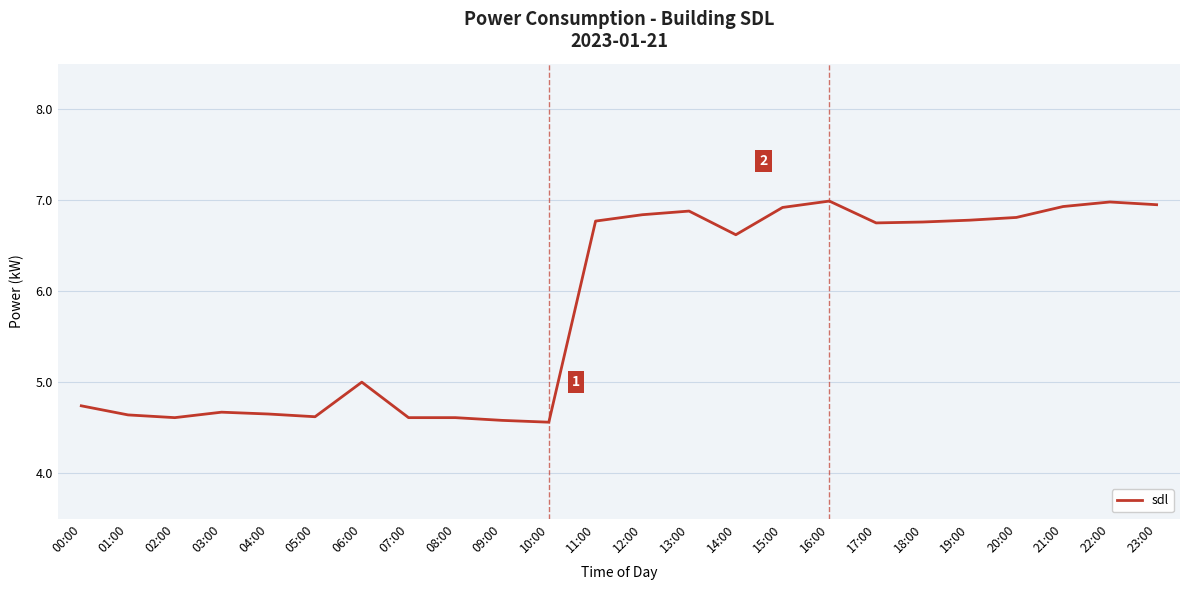

Does the chart have visible grid lines?

Yes